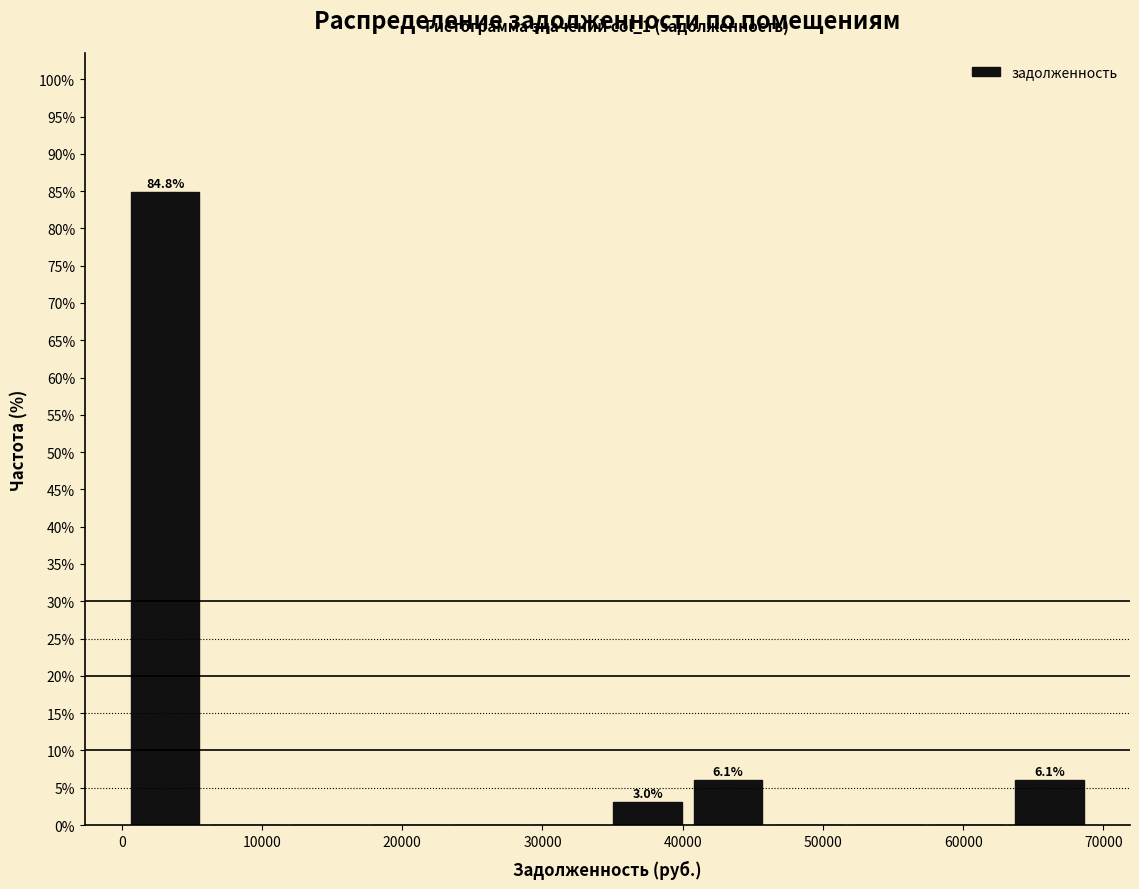

Which range on the x-axis has the tallest bar?

0 to 6000